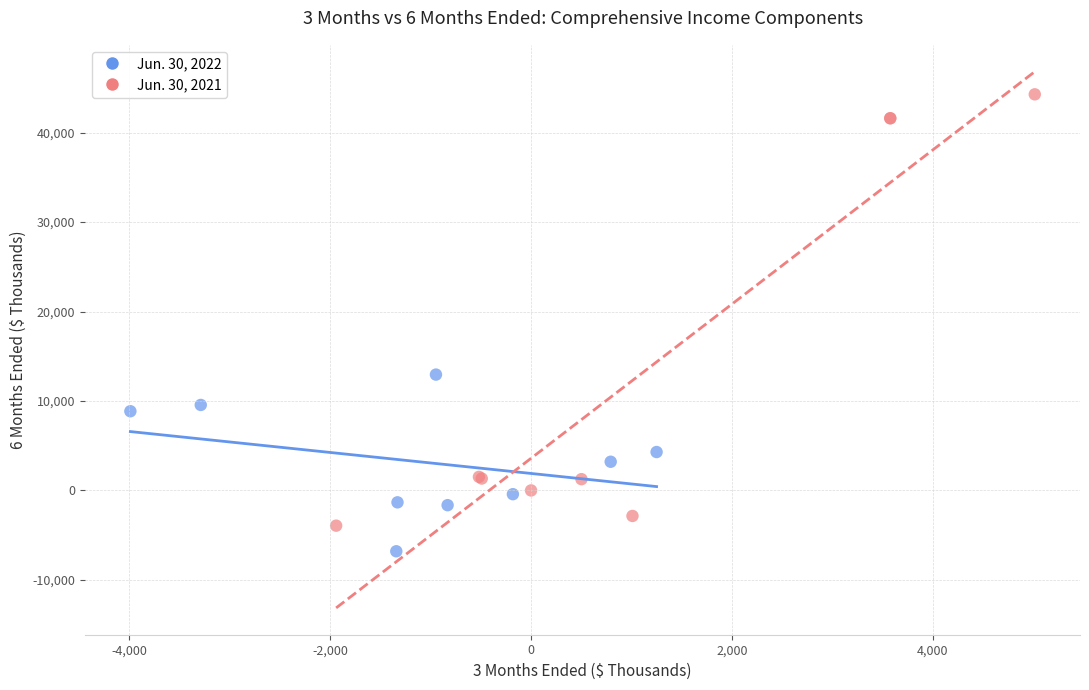

Which series has the widest spread of Y values?

Jun. 30, 2021